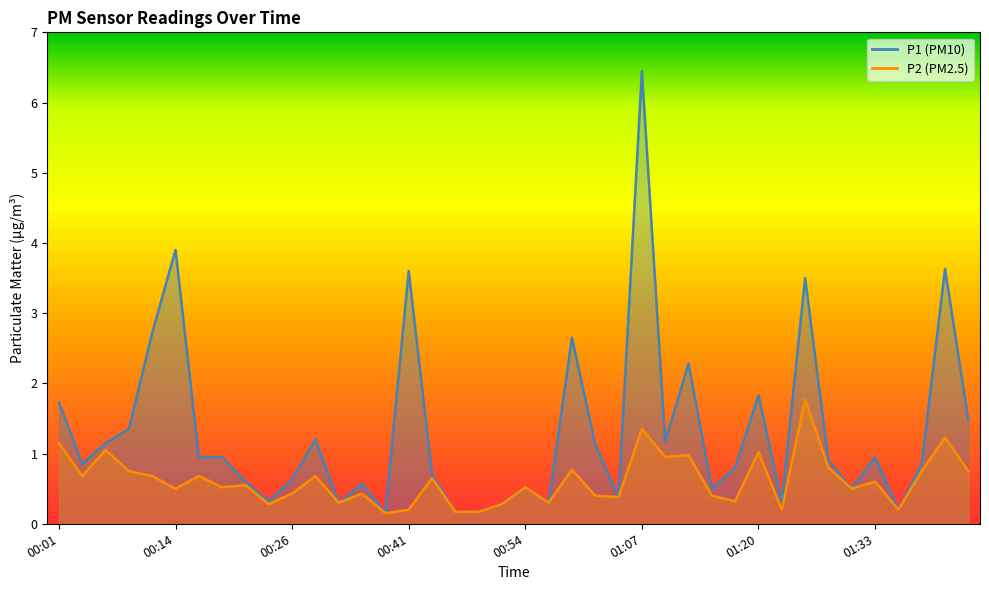

True or false: P1 and P2 cross at least once.

False